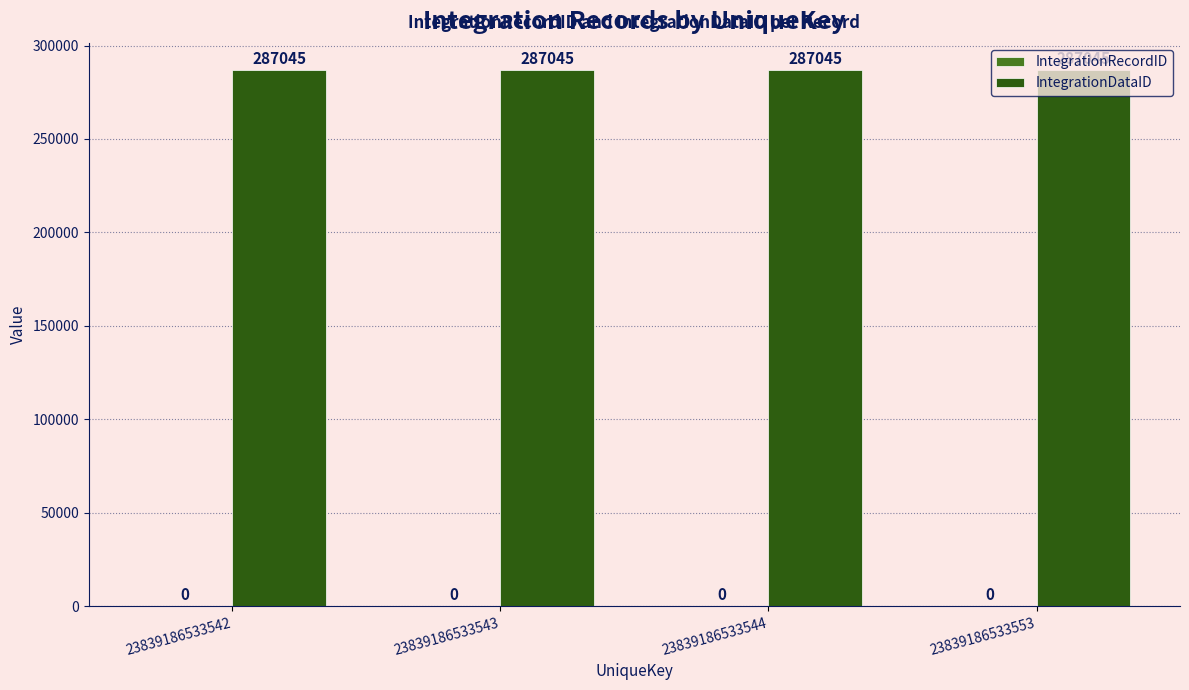

What is the spread (max minus min) of values at 23839186533542?

287045